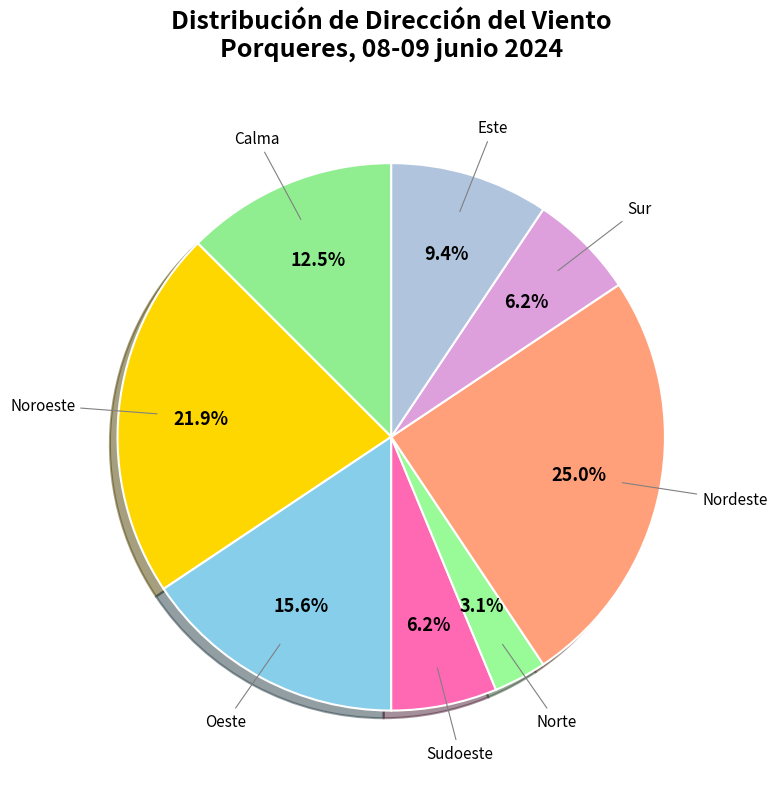

Do Noroeste and Nordeste together represent more than half of the pie?

No